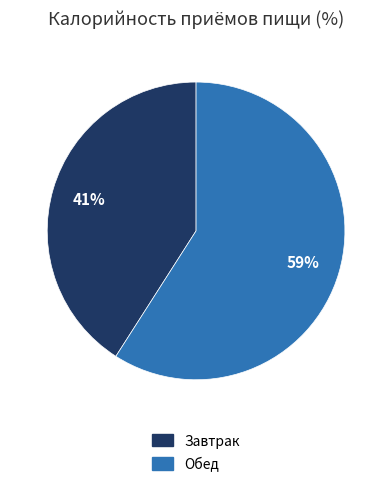

Do Завтрак and Обед together represent more than half of the pie?

Yes